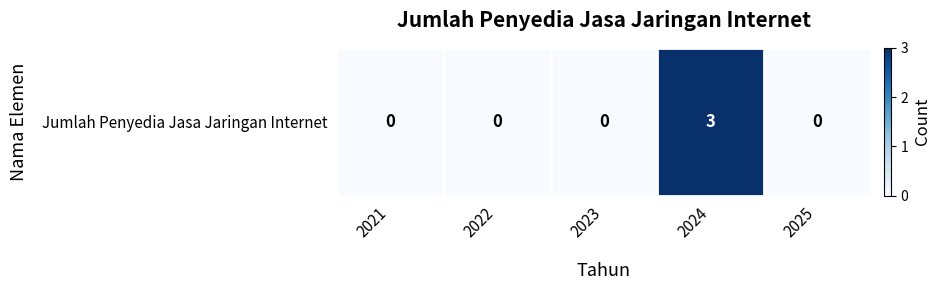

Count the number of values greater than 0.

1